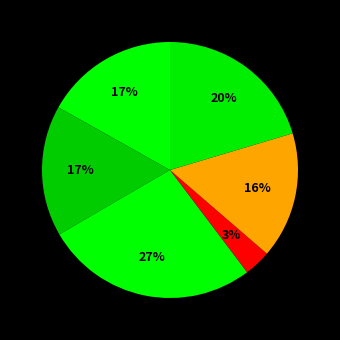

How many segments does this pie chart have?

6